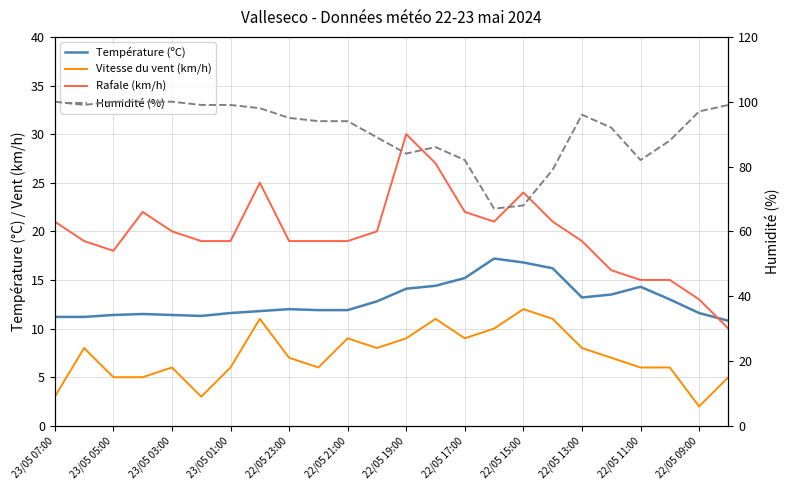

Which series has the widest spread of values?

Humidité (%)